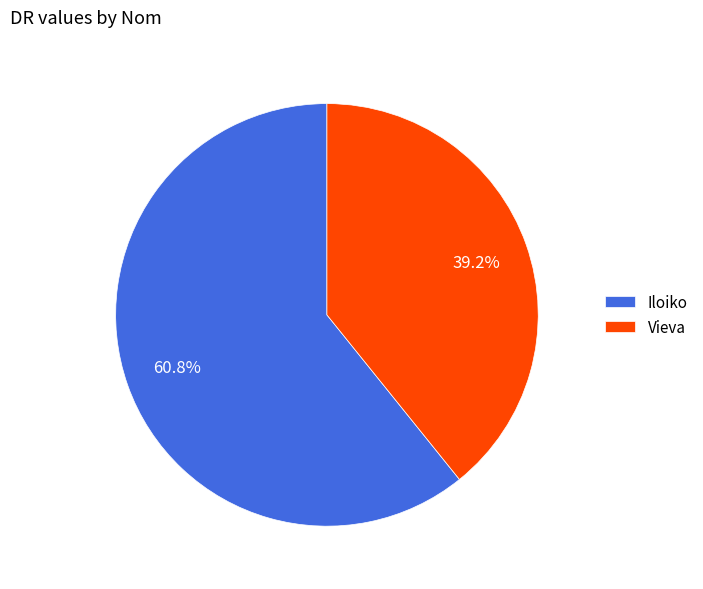

To the nearest percent, what portion does Vieva represent?

39%